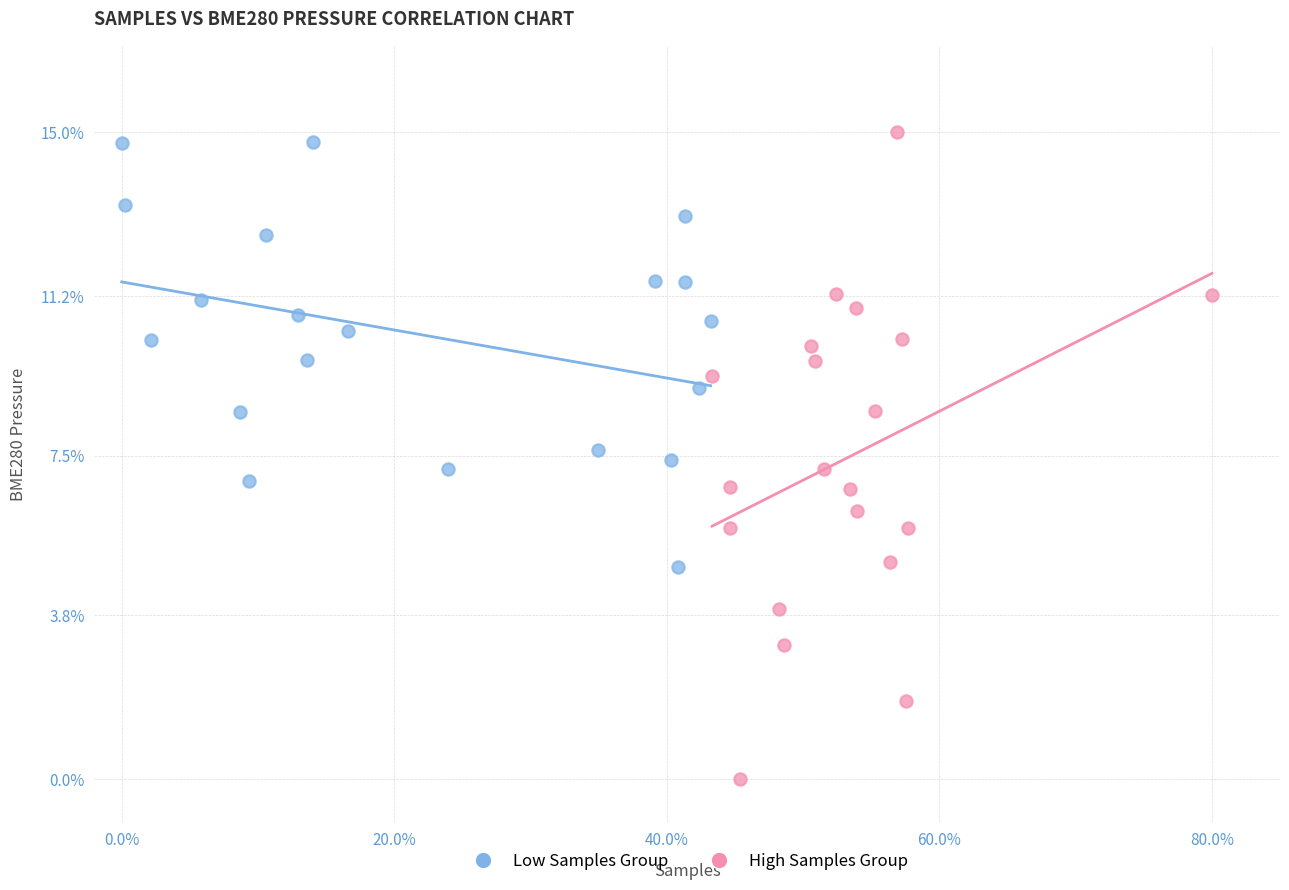

What are all the series names shown in the legend?

Low Samples Group, High Samples Group